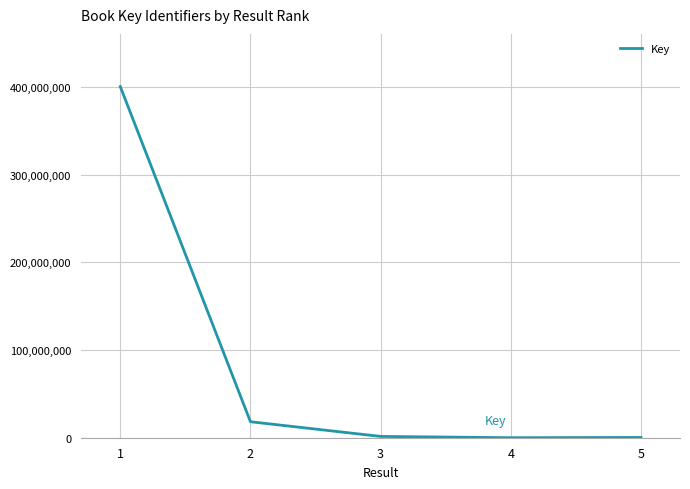

True or false: the data has more than 2 interior local peaks.

False